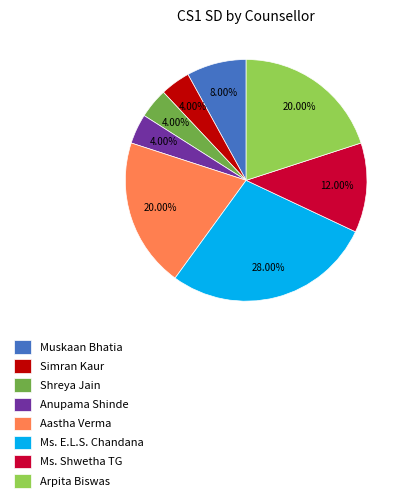

Which category has the biggest portion of the pie?

Ms. E.L.S. Chandana